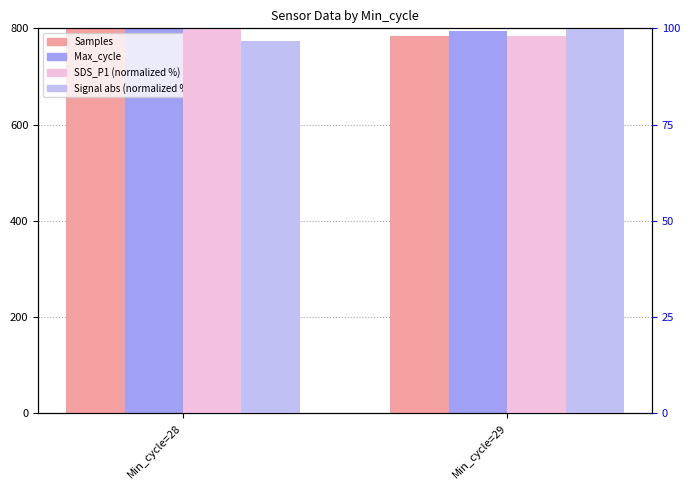

At Min_cycle=29, list the series in order from smallest to largest.

SDS_P1 (norm %), Signal (abs, norm %), Samples, Max_cycle